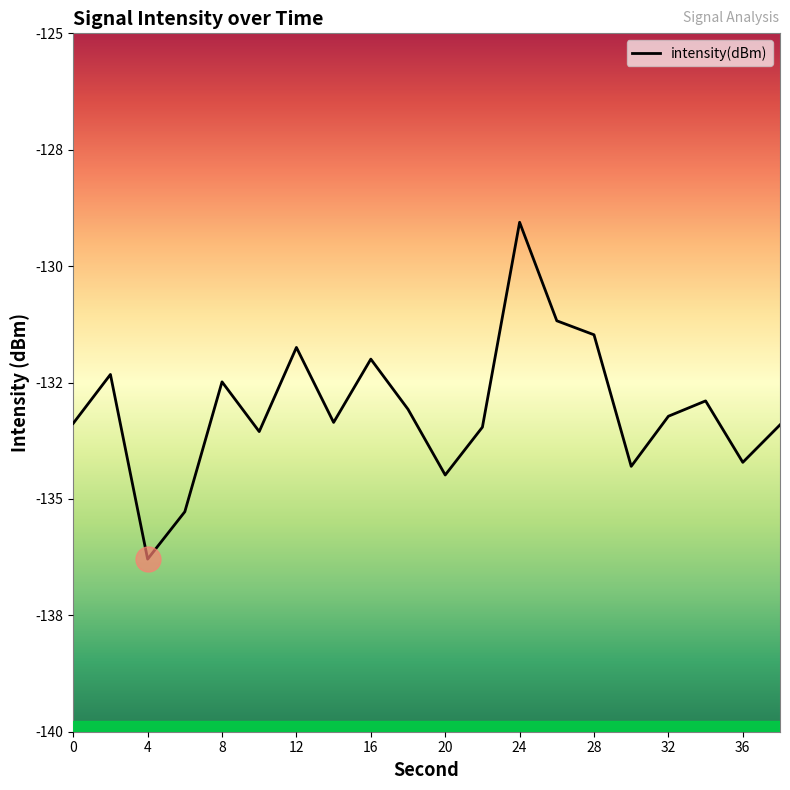

Reading left to right, transcribe all the data shown in this chart.

0=-133.4	2=-132.3	4=-136.3	6=-135.3	8=-132.5	10=-133.6	12=-131.7	14=-133.4	16=-132.0	18=-133.1	20=-134.5	22=-133.5	24=-129.1	26=-131.2	28=-131.5	30=-134.3	32=-133.2	34=-132.9	36=-134.2	38=-133.4